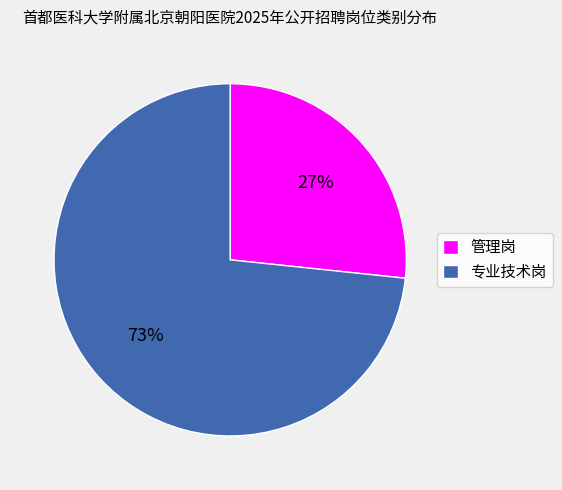

To the nearest percent, what percentage of the pie is 专业技术岗?

73%